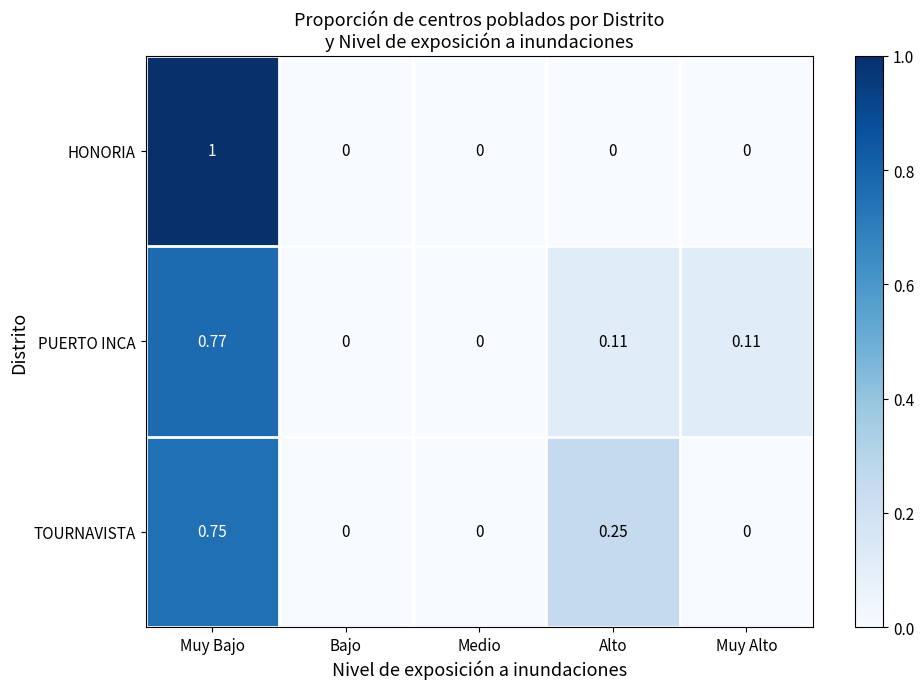

At which category is the sum across all series the highest?

Muy Bajo